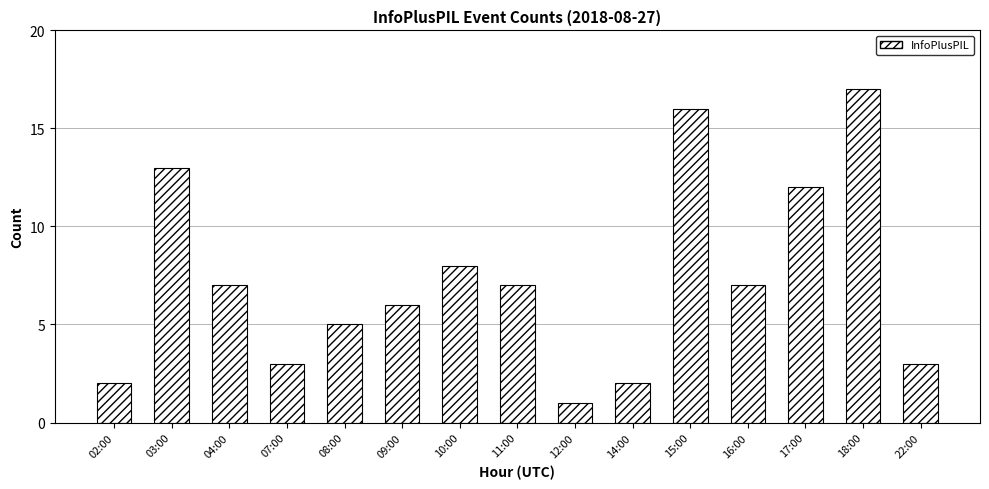

What position from the right is 10:00?

9